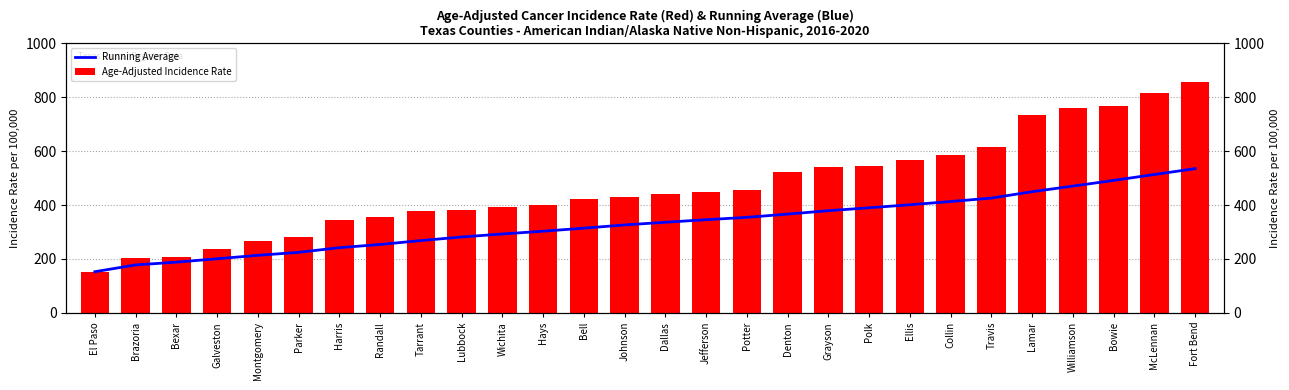

What is the label of the 8th bar from the right?

Ellis